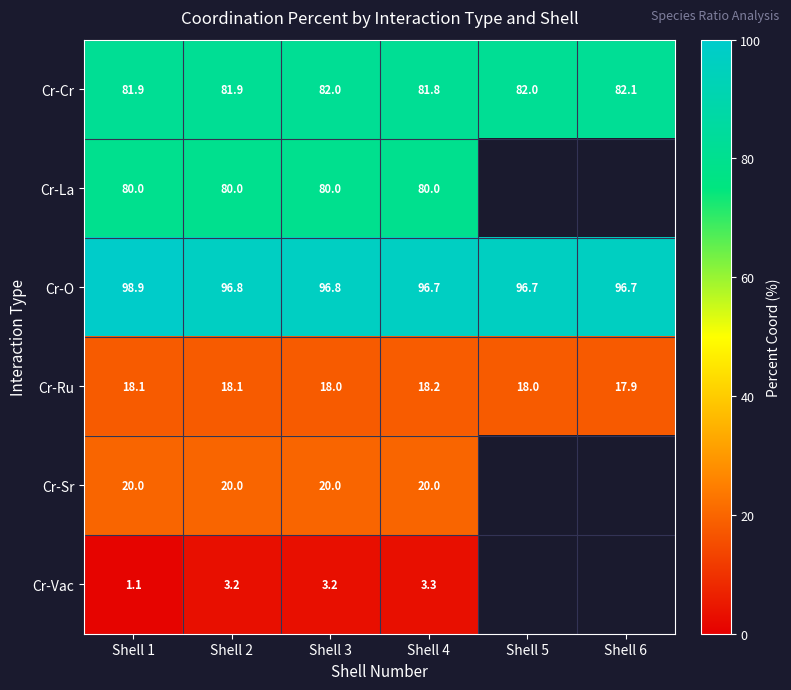

What is the difference between the highest and lowest values at Shell 1?

97.8